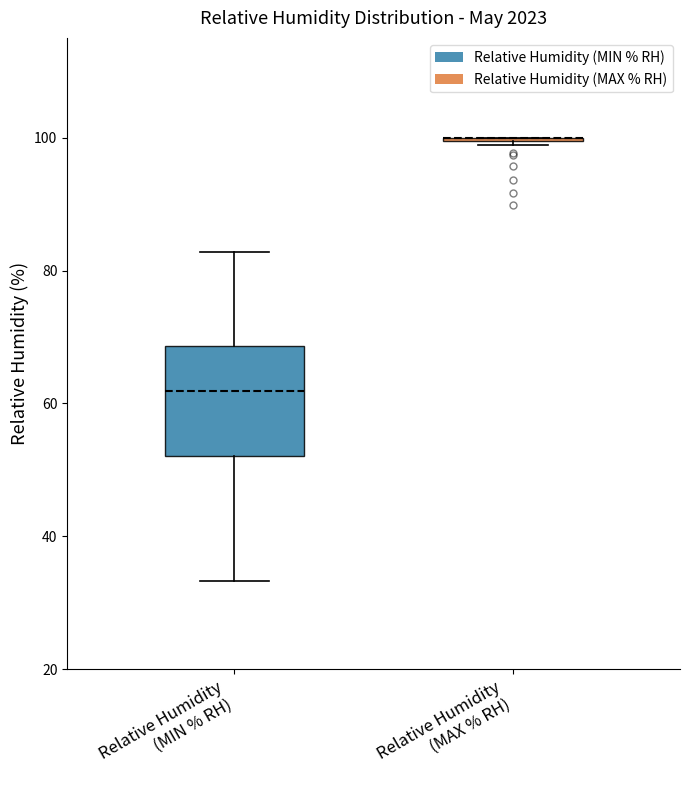

Reading left to right, transcribe this box plot: for each box, give where its median line is, the range the box spans, and where its two whiskers end, as read against the y-axis. The values are not printed on the chart, so give them approximately, as read against the axis.

Relative Humidity (MIN % RH): median 62, box 52 to 68, whiskers 34 to 82
Relative Humidity (MAX % RH): box collapsed to a line at 100, whiskers 98 to 100